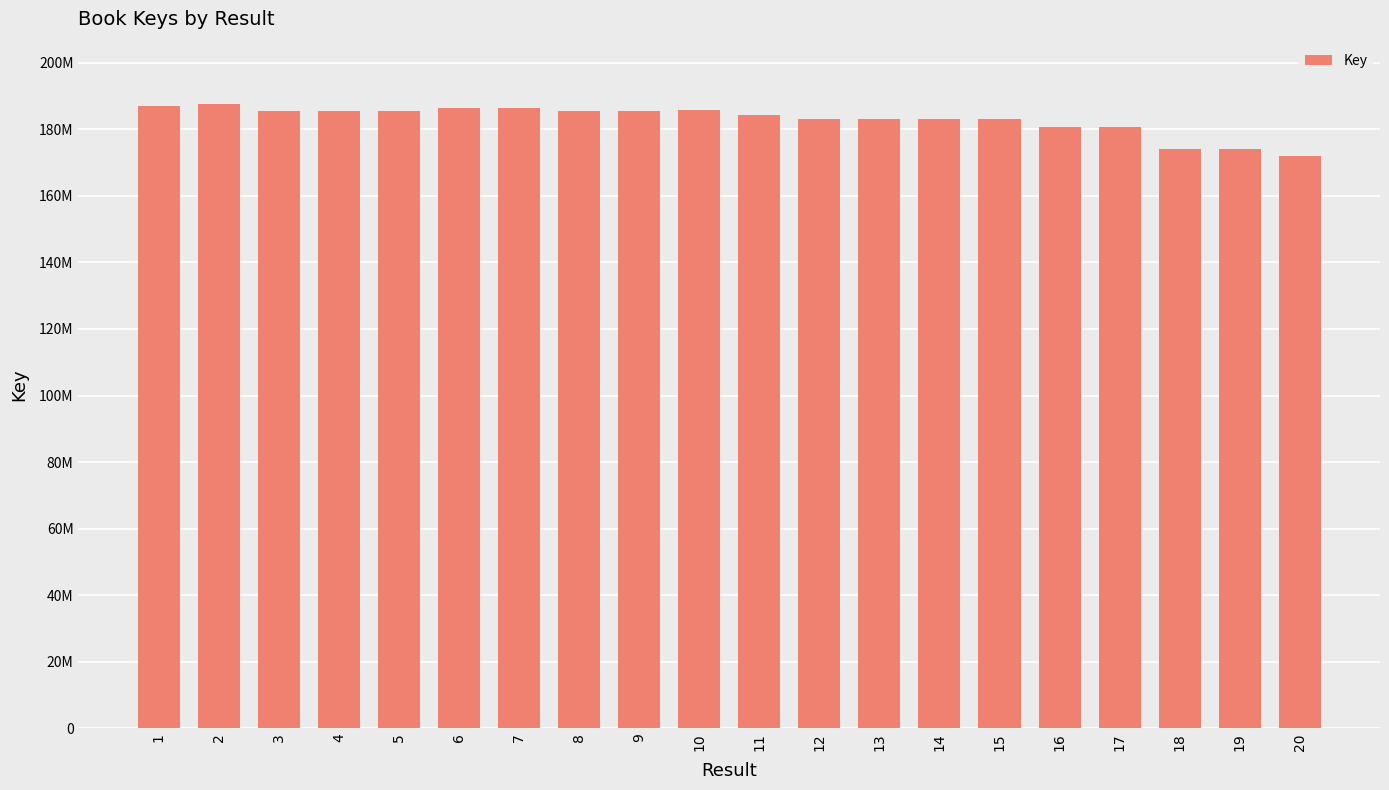

Are the bars horizontal?

No